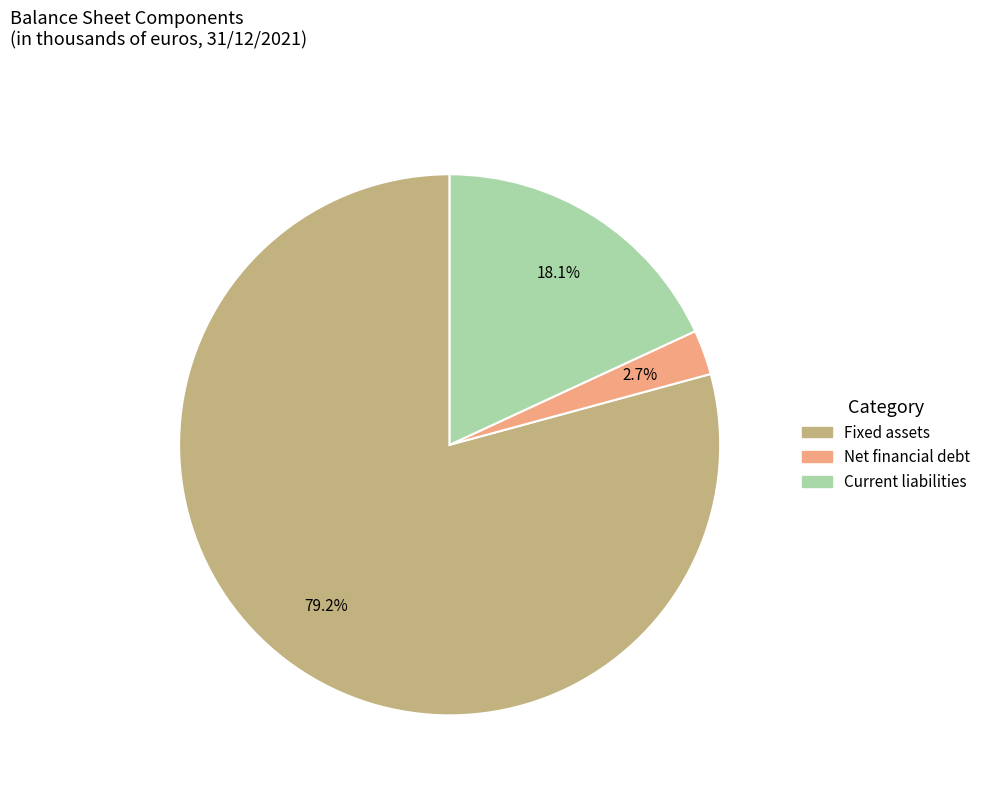

Rank the categories by value from lowest to highest.

Net financial debt, Current liabilities, Fixed assets